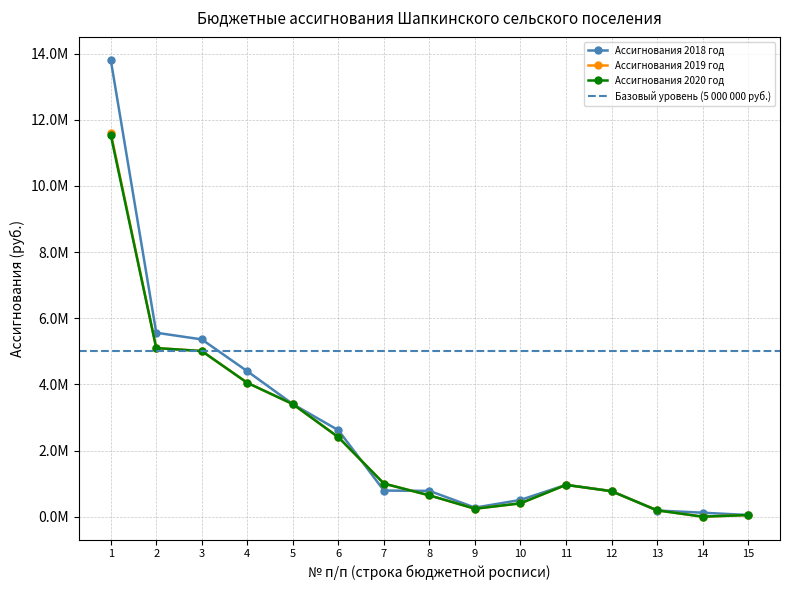

What is the value of the Ассигнования 2020 год point at the 5th from the left?

3403193.6